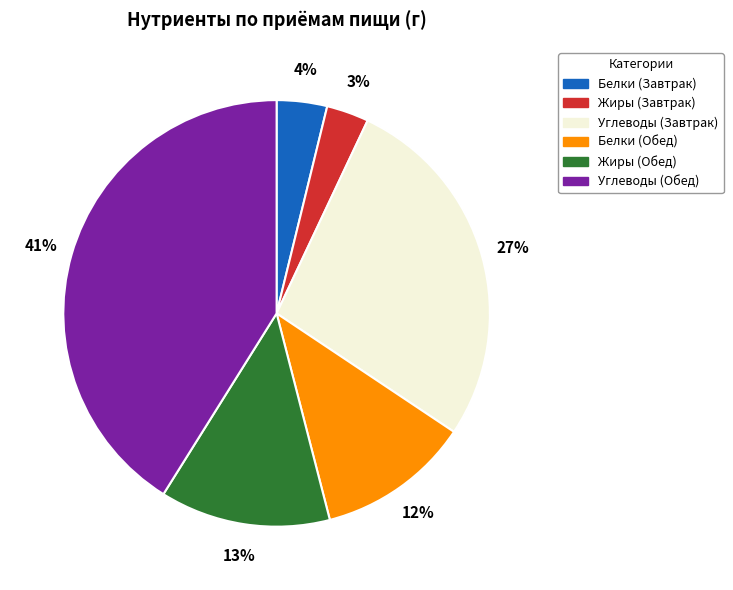

Do Углеводы (Обед) and Углеводы (Завтрак) together represent more than half of the pie?

Yes